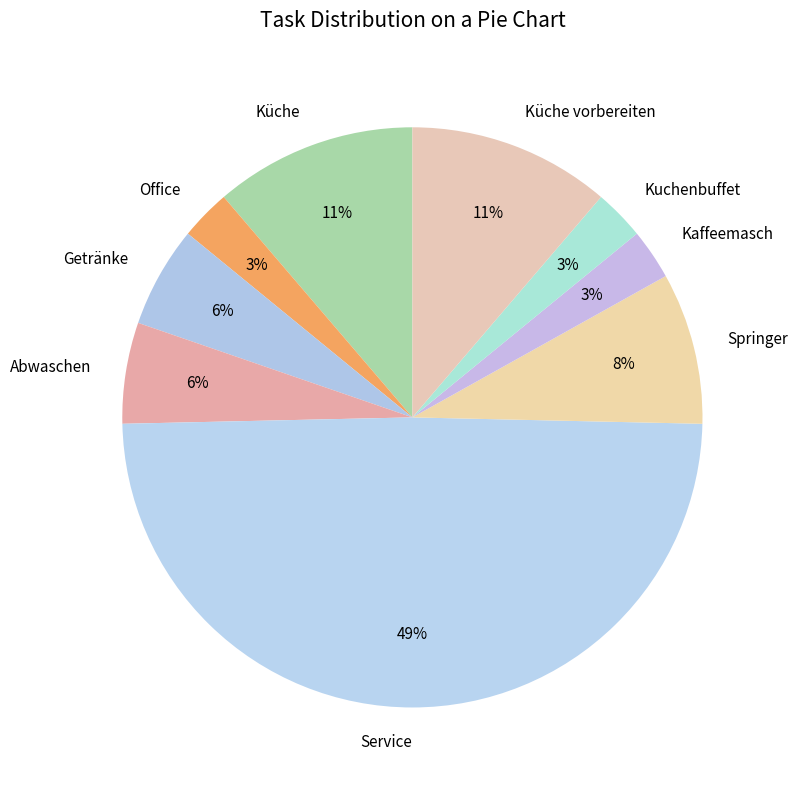

Count the number of slices in the pie.

9